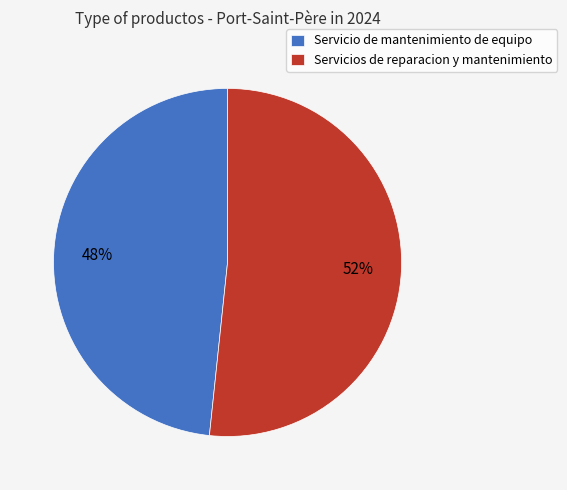

To the nearest percent, what is the average slice percentage?

50%